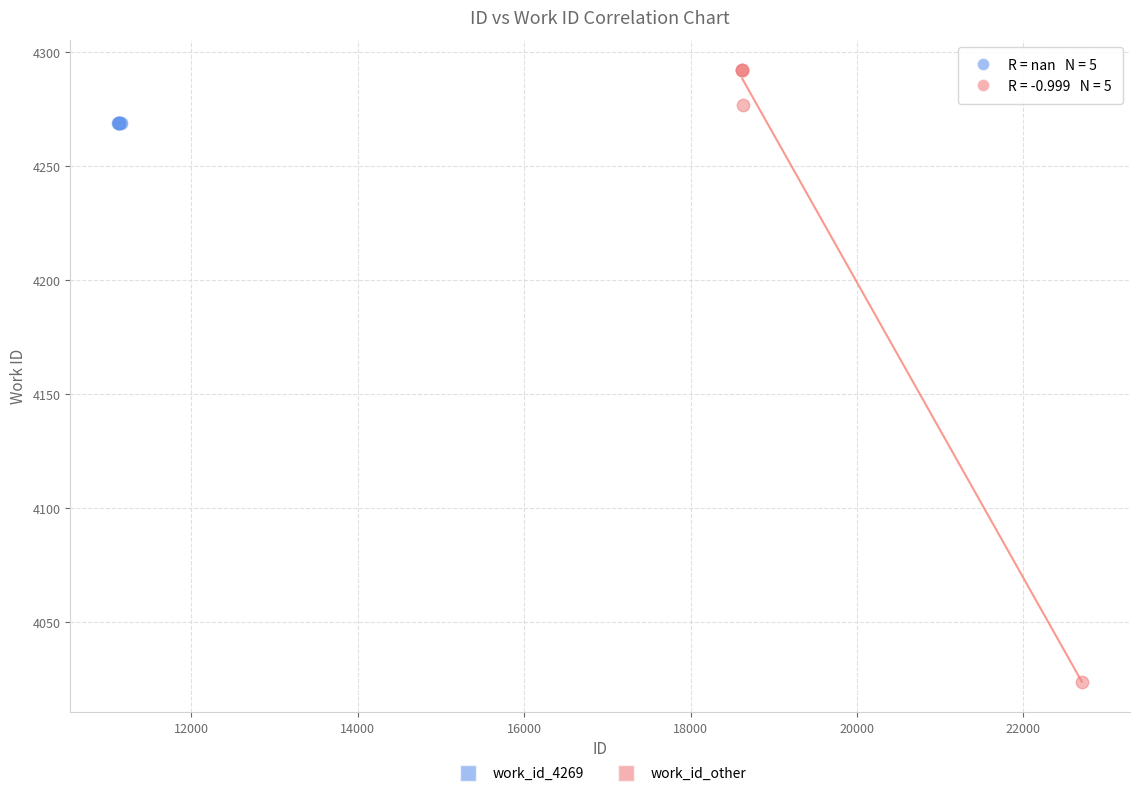

Which series contains the highest Y value?

work_id_other